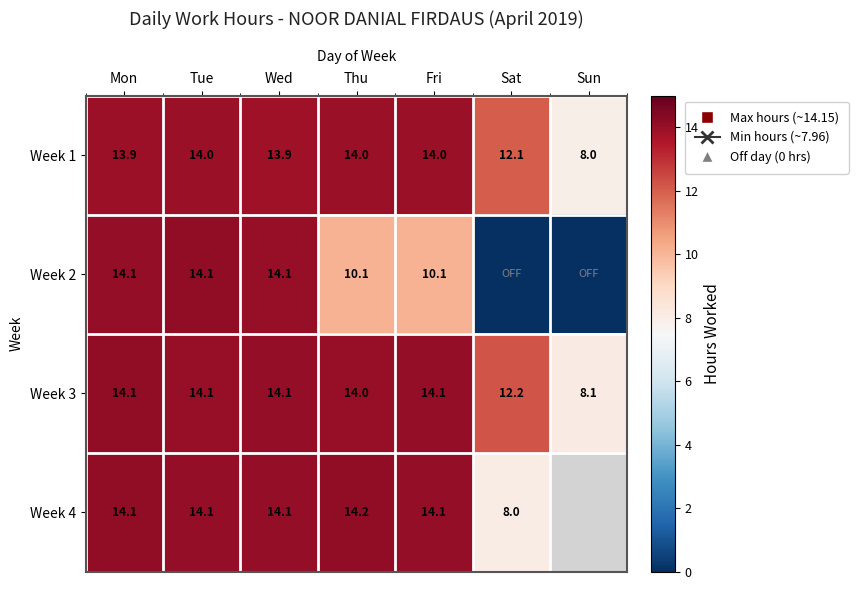

The value of Week 4 at Wed is 14.1. True or false?

True